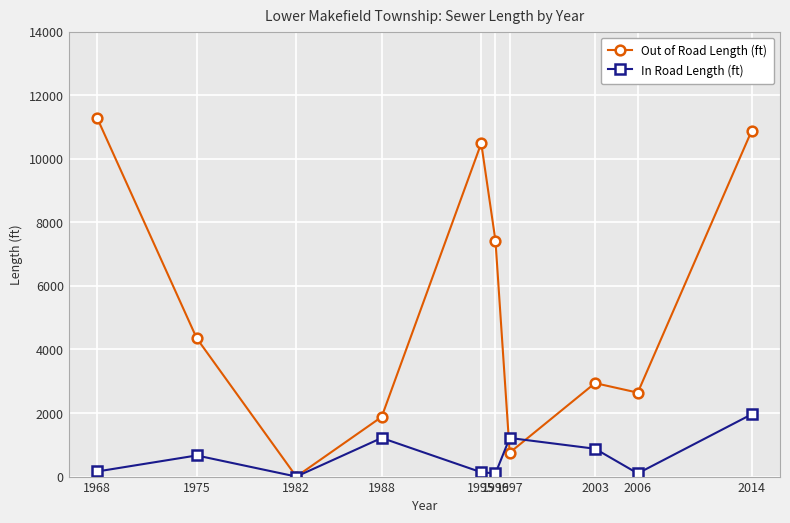

How many data points does each series have?

10